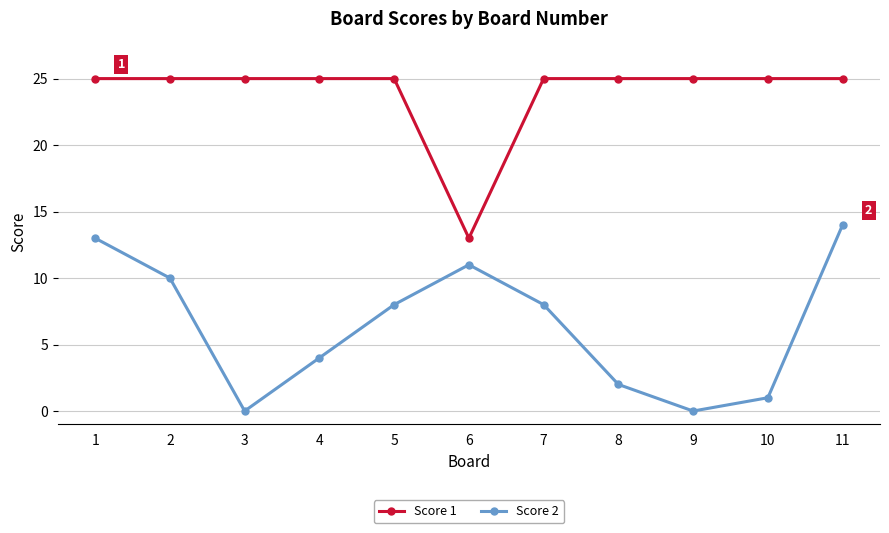

How many lines are shown in the chart?

2